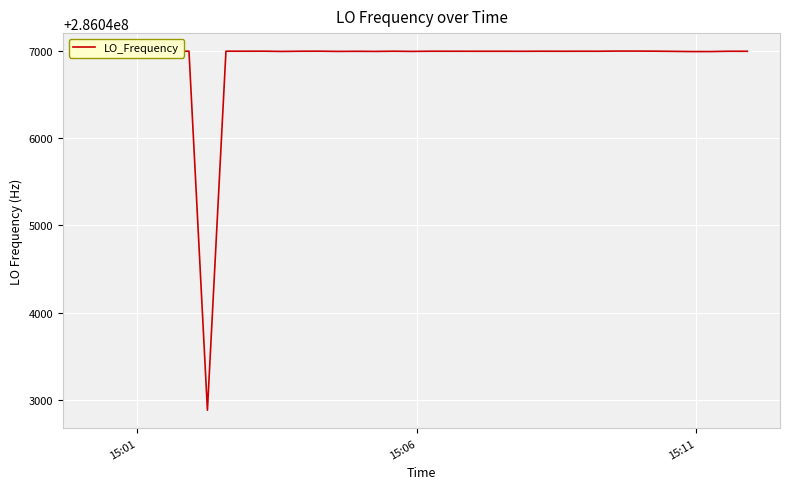

What is the greatest value displayed?

286047002.3